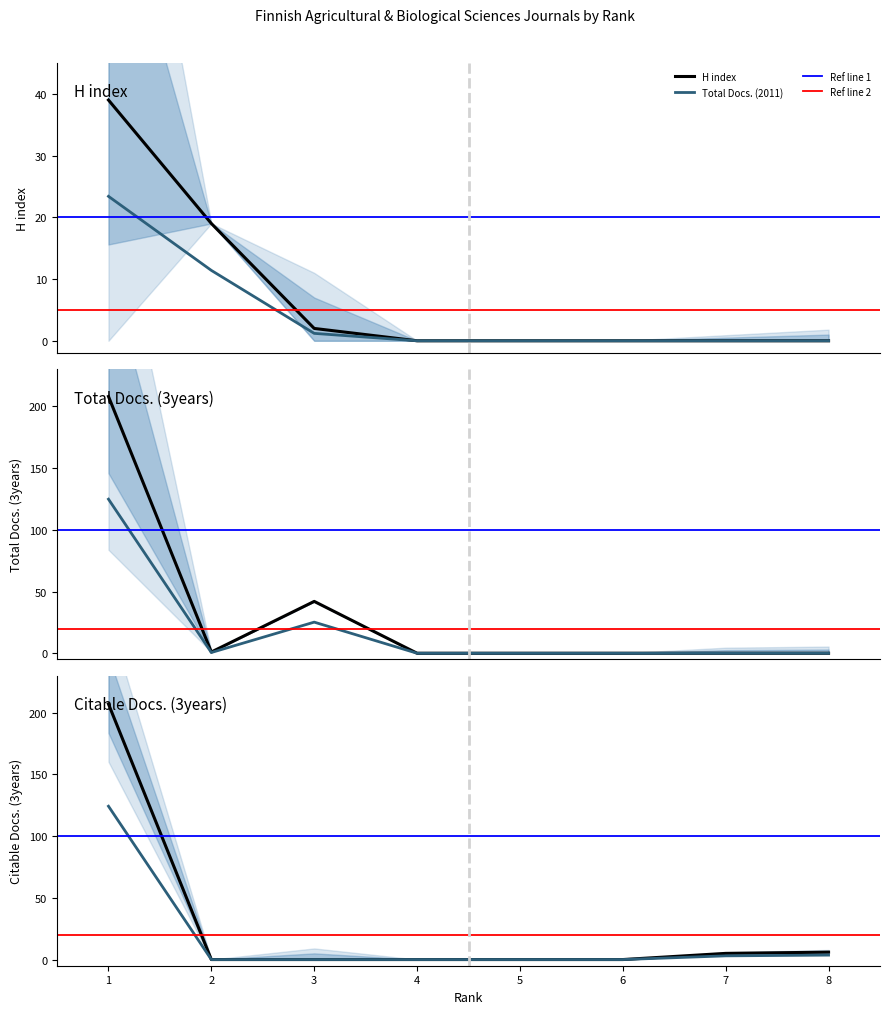

Where is Total Docs. (3years) nearest to the value 104?

3